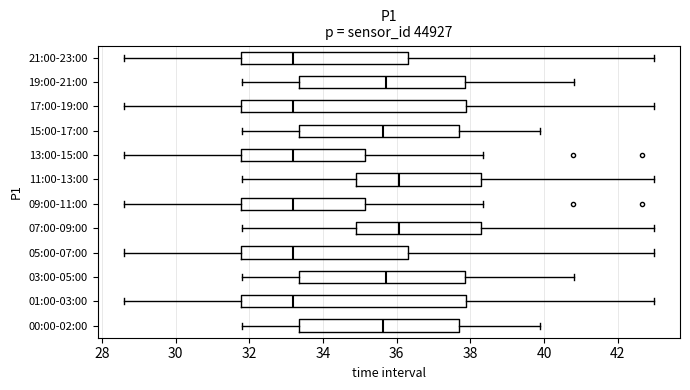

Reading bottom to top, read every box against the x-axis: the position of its median line, the range the box covers, and the ends of its whiskers. The values are not printed on the chart, so give them approximately, as read against the axis.

00:00-02:00: median 35.6, box 33.4 to 37.6, whiskers 31.8 to 39.8
01:00-03:00: median 33.2, box 31.8 to 37.8, whiskers 28.6 to 43.0
03:00-05:00: median 35.8, box 33.4 to 37.8, whiskers 31.8 to 40.8
05:00-07:00: median 33.2, box 31.8 to 36.4, whiskers 28.6 to 43.0
07:00-09:00: median 36.0, box 34.8 to 38.4, whiskers 31.8 to 43.0
09:00-11:00: median 33.2, box 31.8 to 35.2, whiskers 28.6 to 38.4
11:00-13:00: median 36.0, box 34.8 to 38.4, whiskers 31.8 to 43.0
13:00-15:00: median 33.2, box 31.8 to 35.2, whiskers 28.6 to 38.4
15:00-17:00: median 35.6, box 33.4 to 37.6, whiskers 31.8 to 39.8
17:00-19:00: median 33.2, box 31.8 to 37.8, whiskers 28.6 to 43.0
19:00-21:00: median 35.8, box 33.4 to 37.8, whiskers 31.8 to 40.8
21:00-23:00: median 33.2, box 31.8 to 36.4, whiskers 28.6 to 43.0